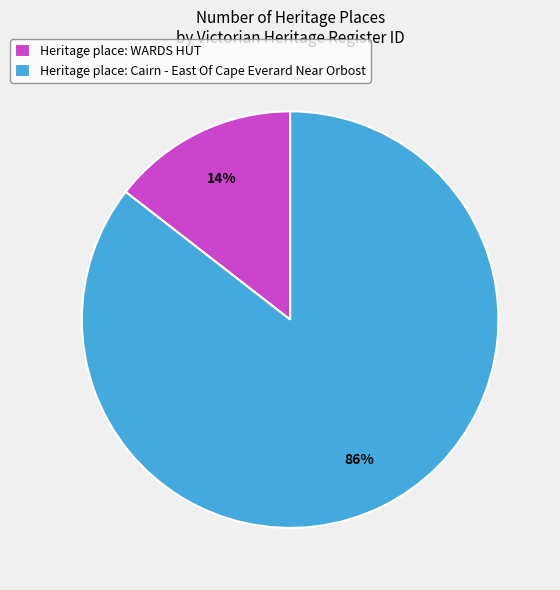

Rank the categories by value from highest to lowest.

Heritage place: Cairn - East Of Cape Everard Near Orbost, Heritage place: WARDS HUT